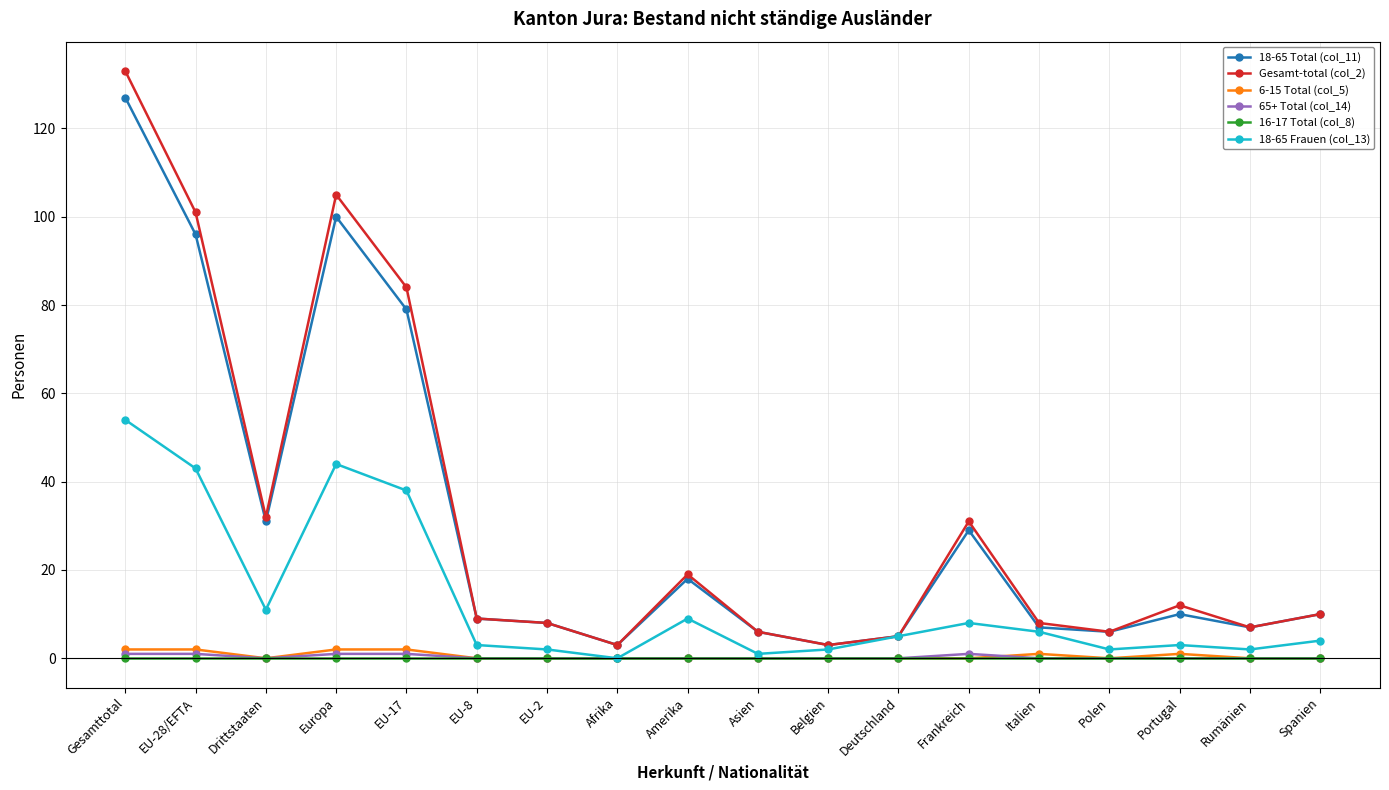

Which category has the highest value across all series?

Gesamttotal